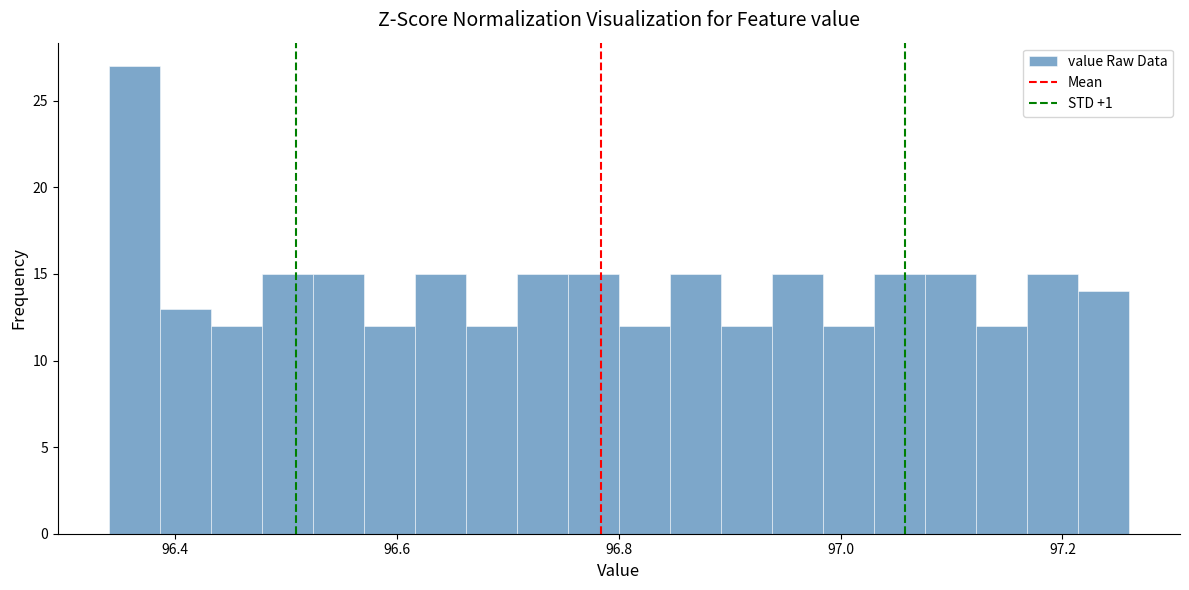

Around what value on the x-axis is the tallest bar? Give the approximate position of its centre, as read against the axis.

96.36